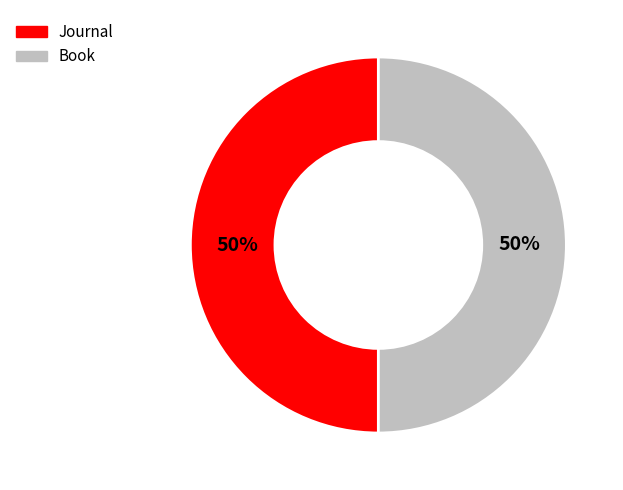

The Journal slice represents 50% of the pie. True or false?

True